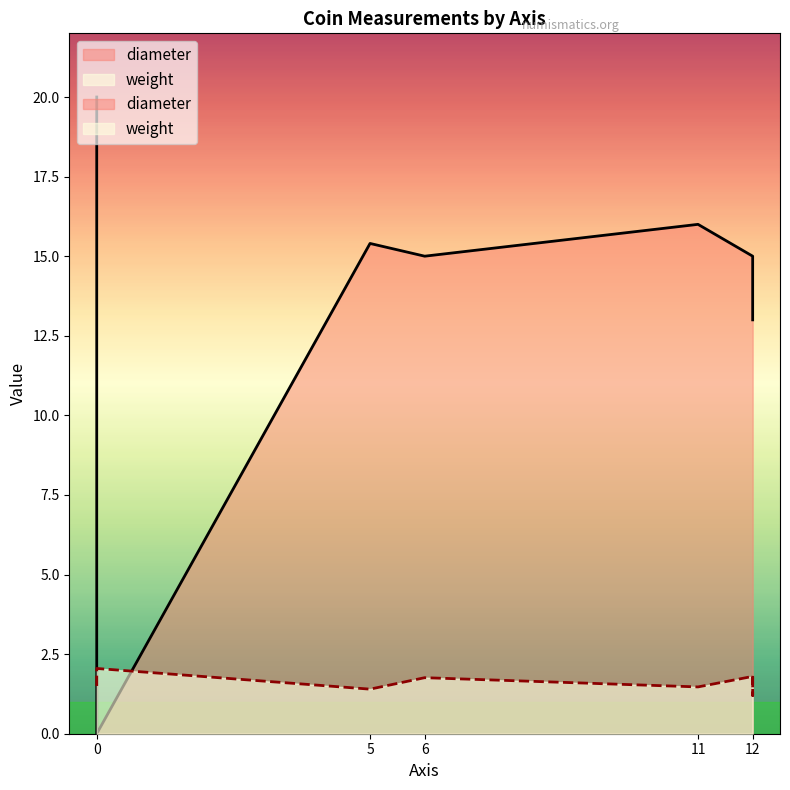

True or false: diameter has a value of 19.6 at 12.

False